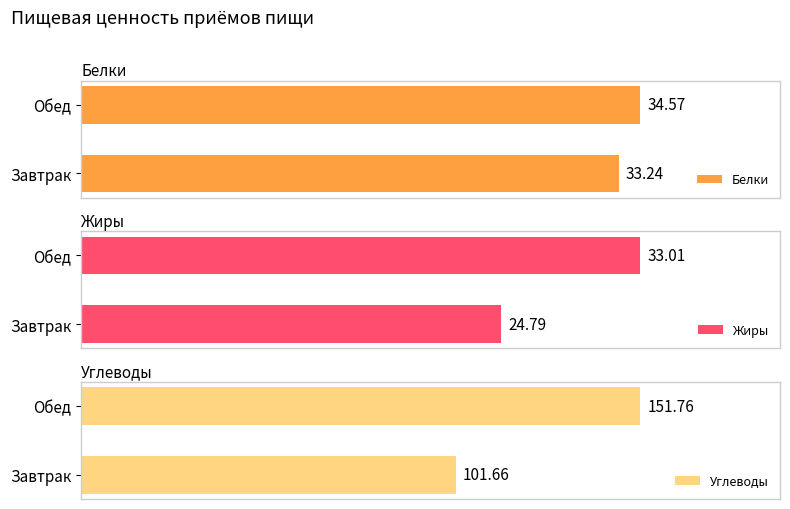

How many categories are shown in the chart?

2